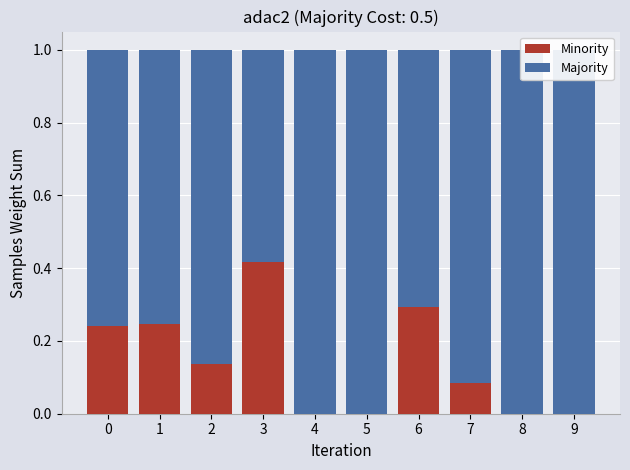

How many bars are there in each group?

2